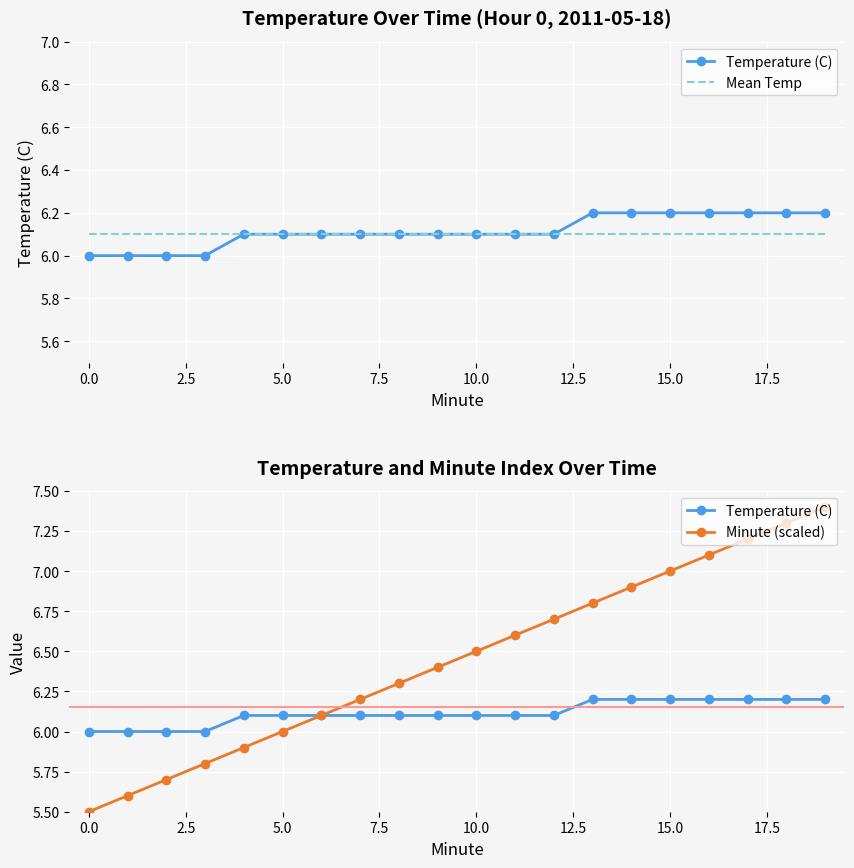

Read the Temperature (C) value at 5.0.

6.1